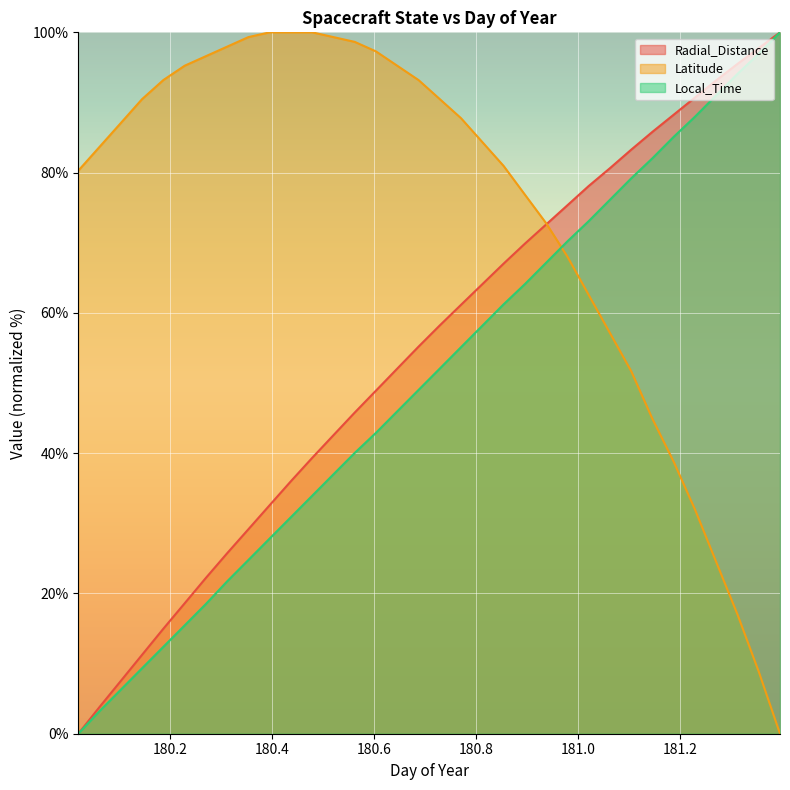

Which category has the highest value in the Latitude series?

180.3958